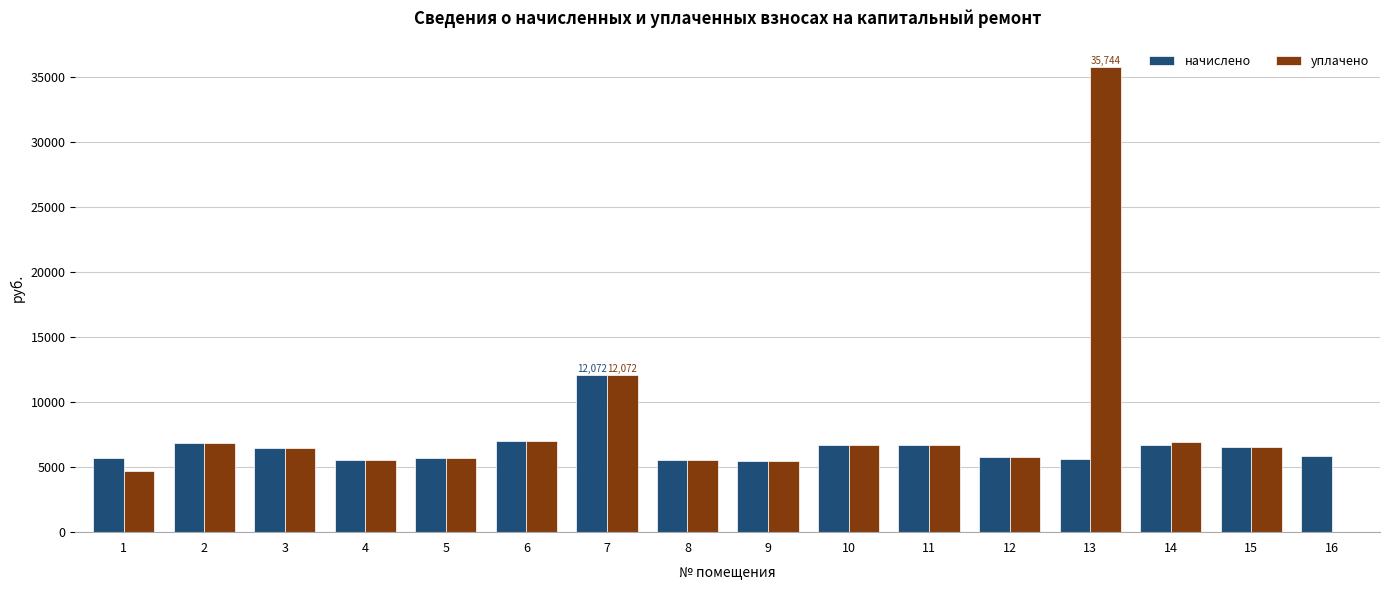

Which series changed the most between 1 and 7?

уплачено